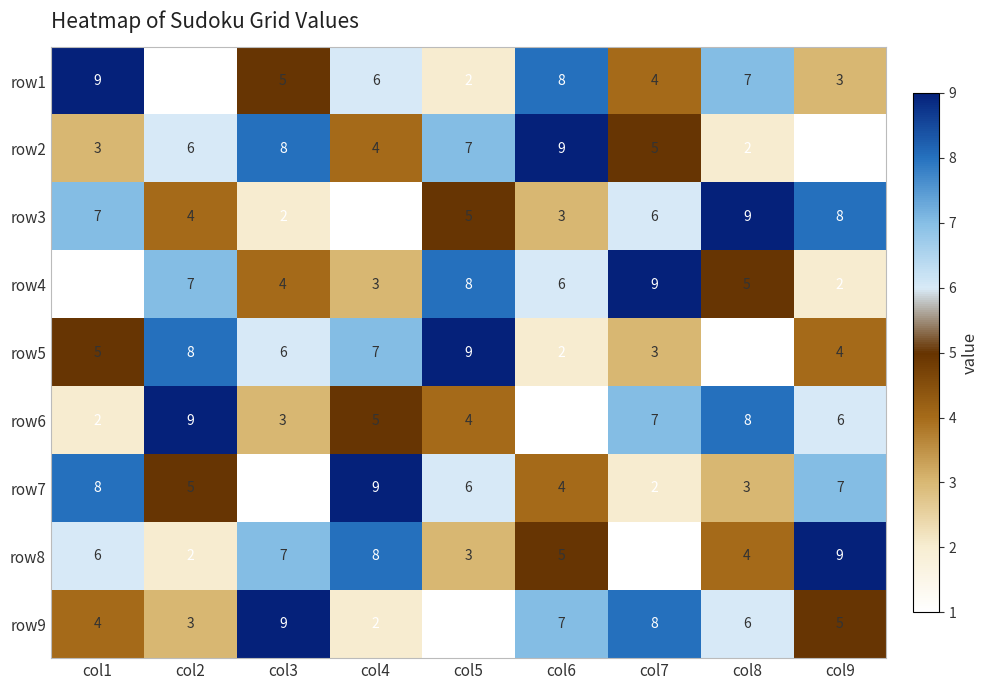

Rank the categories by row5 value from lowest to highest.

col8, col6, col7, col9, col1, col3, col4, col2, col5